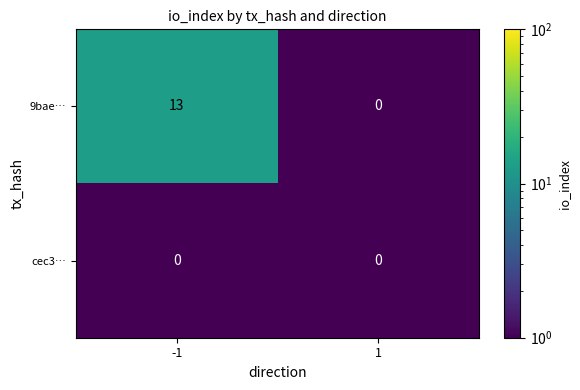

Which series has the widest spread of values?

9bae…